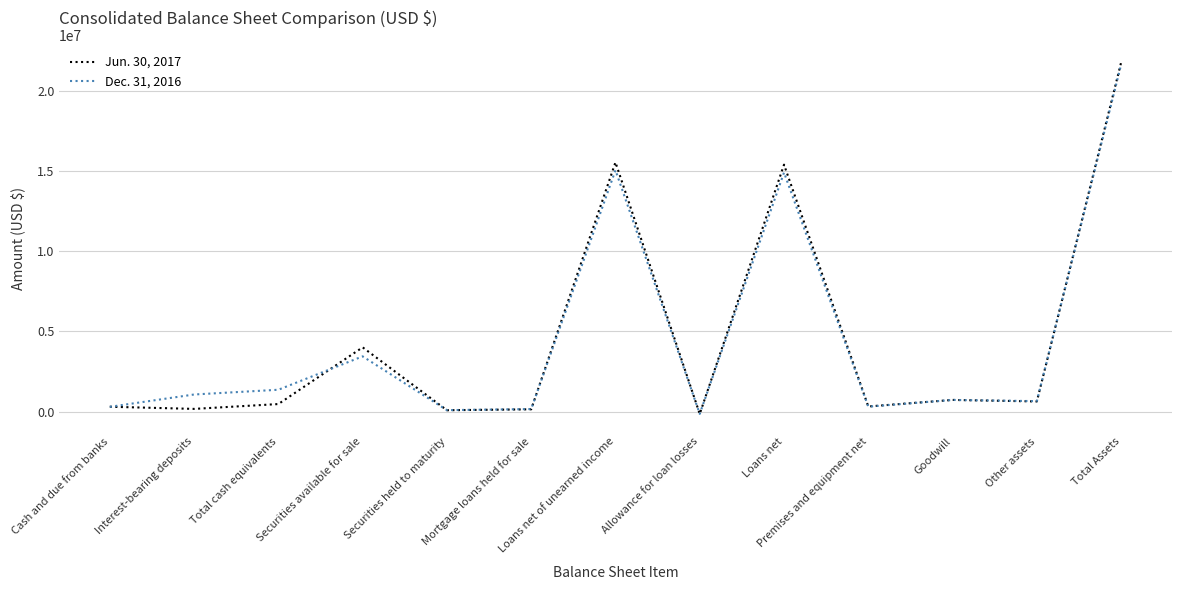

True or false: Jun. 30, 2017 and Dec. 31, 2016 intersect in this chart.

True